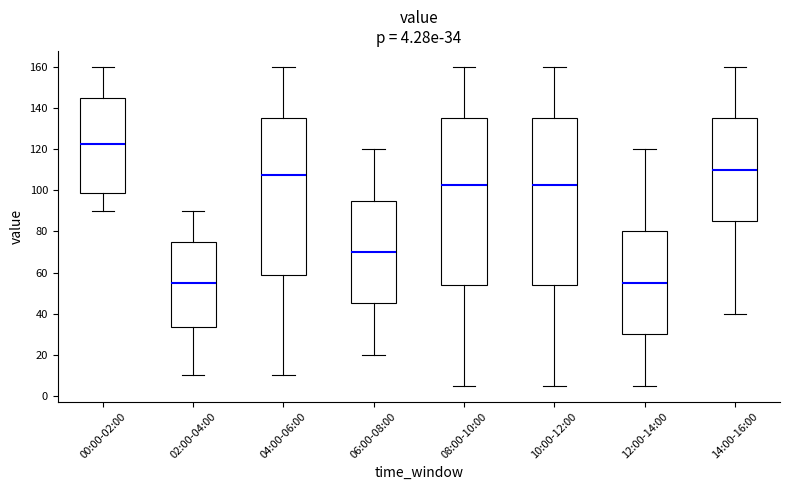

Which box's median line is the highest?

00:00-02:00